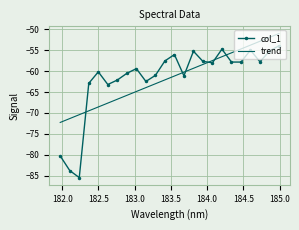

Which series has the widest spread of values?

col_1